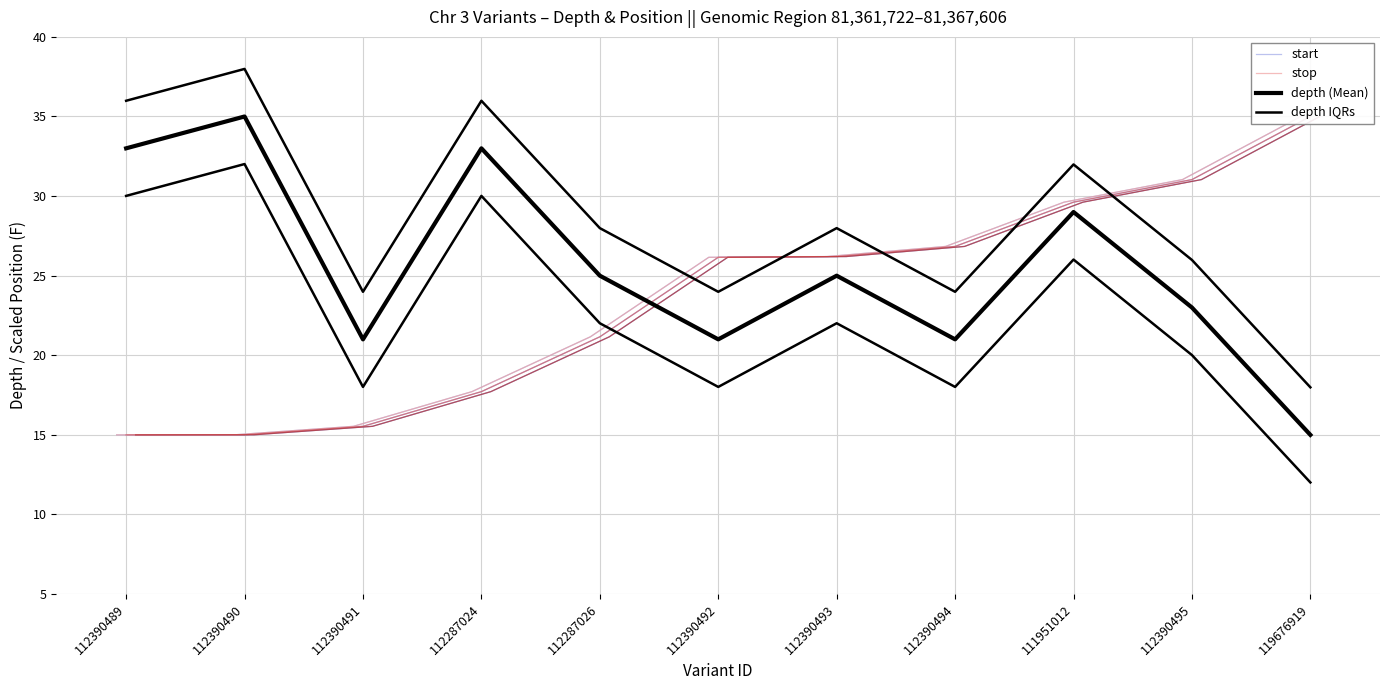

True or false: stop has more than 0 interior local peaks.

False